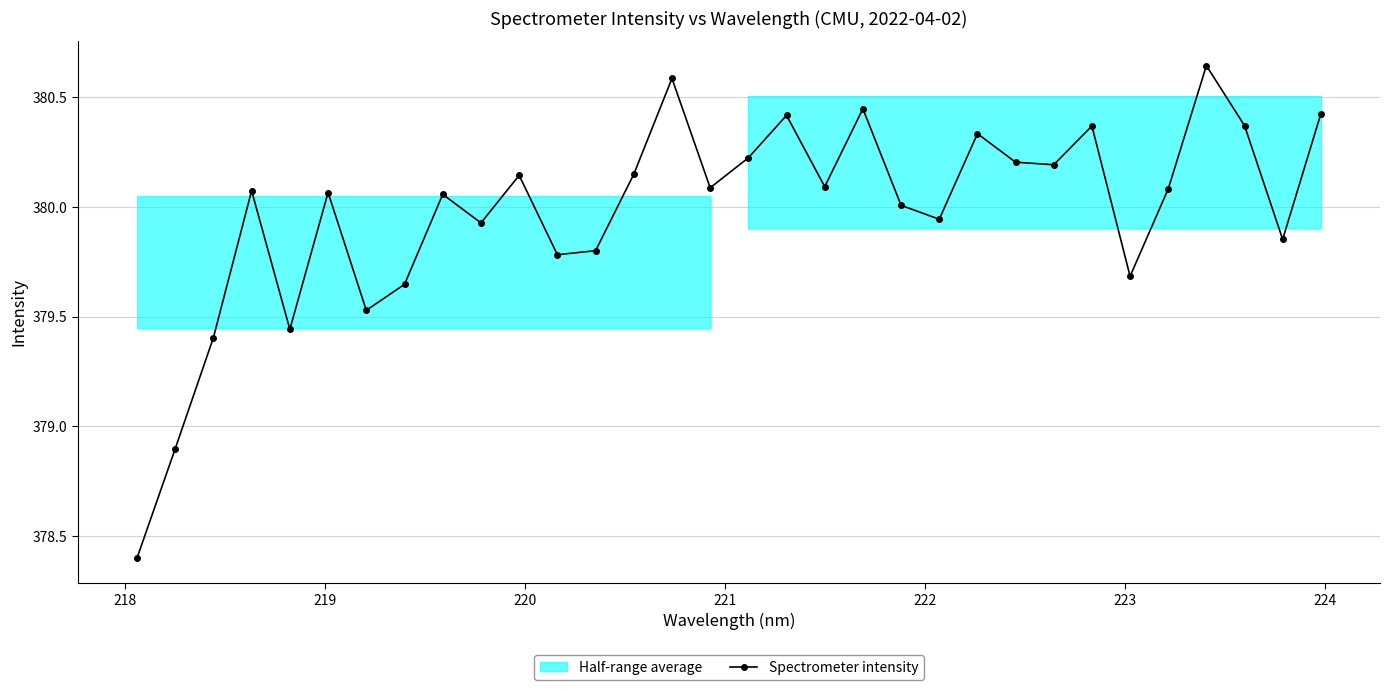

What is the lowest value of the Spectrometer intensity series?

378.4